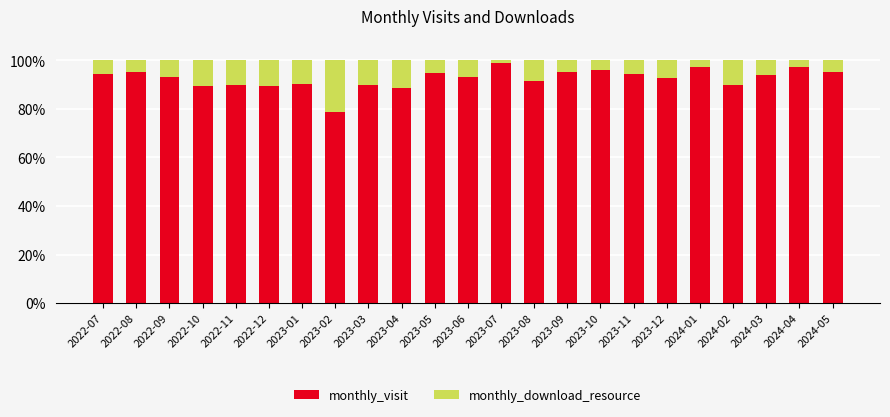

What is the average value of the monthly_visit series?

92.6